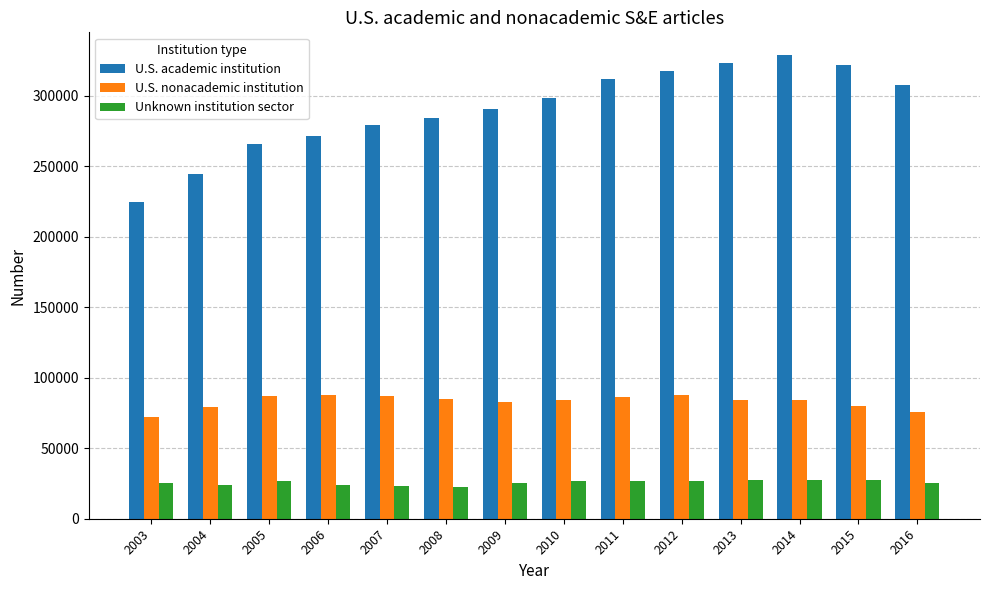

What is the highest value of the U.S. nonacademic institution series?

88056